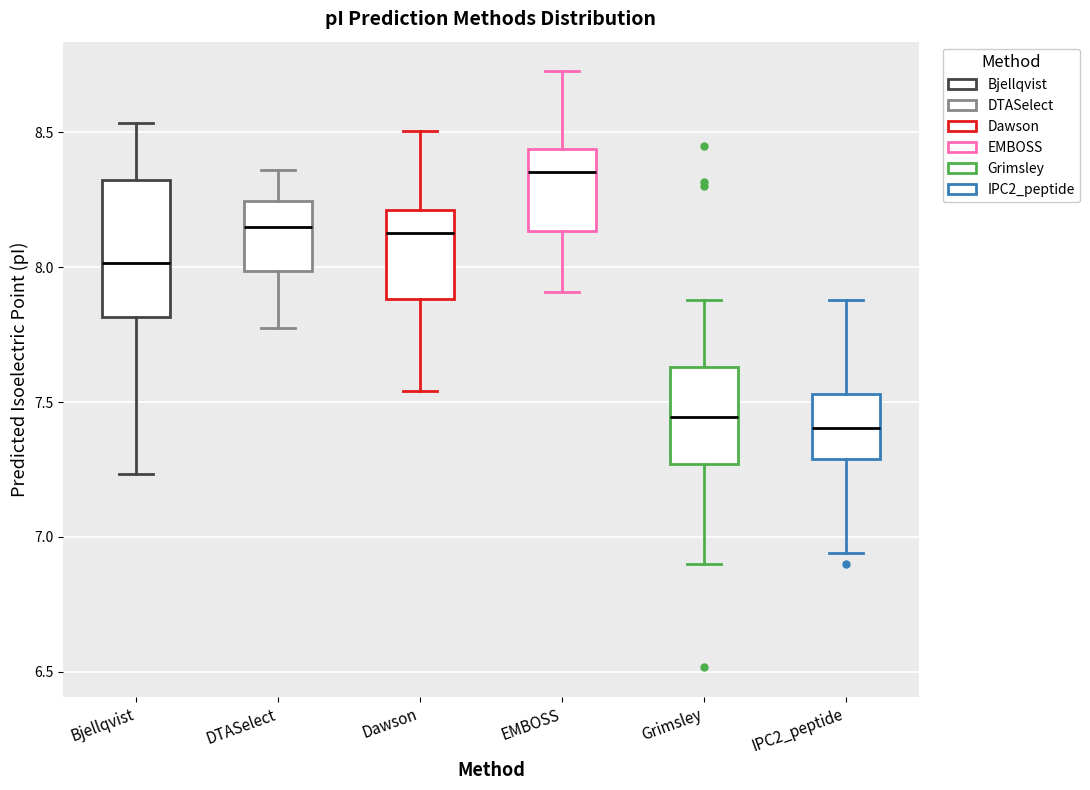

Reading left to right, read every box against the y-axis: the position of its median line, the range the box covers, and the ends of its whiskers. The values are not printed on the chart, so give them approximately, as read against the axis.

Bjellqvist: median 8.00, box 7.80 to 8.30, whiskers 7.25 to 8.55
DTASelect: median 8.15, box 8.00 to 8.25, whiskers 7.80 to 8.35
Dawson: median 8.15, box 7.90 to 8.20, whiskers 7.55 to 8.50
EMBOSS: median 8.35, box 8.15 to 8.45, whiskers 7.90 to 8.75
Grimsley: median 7.45, box 7.25 to 7.65, whiskers 6.90 to 7.90
IPC2_peptide: median 7.40, box 7.30 to 7.55, whiskers 6.95 to 7.90